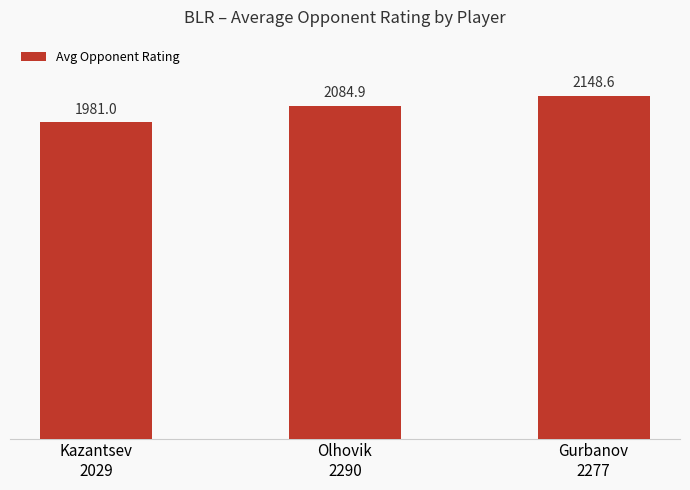

Reading left to right, extract all data points from this chart.

Kazantsev
2029=1981.0	Olhovik
2290=2084.9	Gurbanov
2277=2148.6